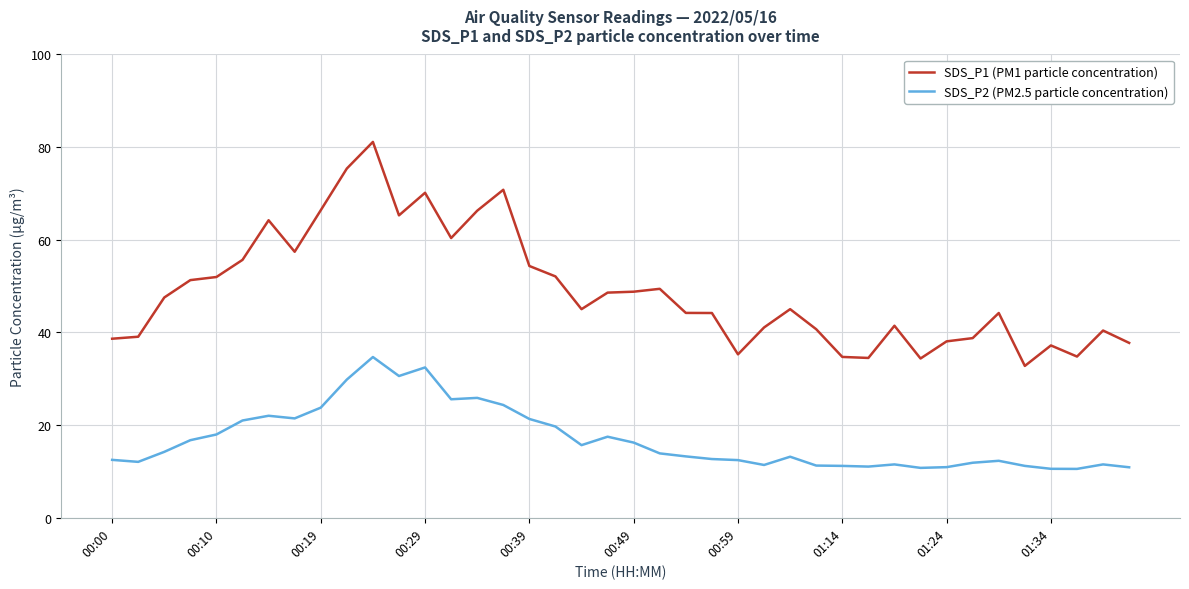

Which series has the widest spread of values?

SDS_P1 (PM1 particle concentration)